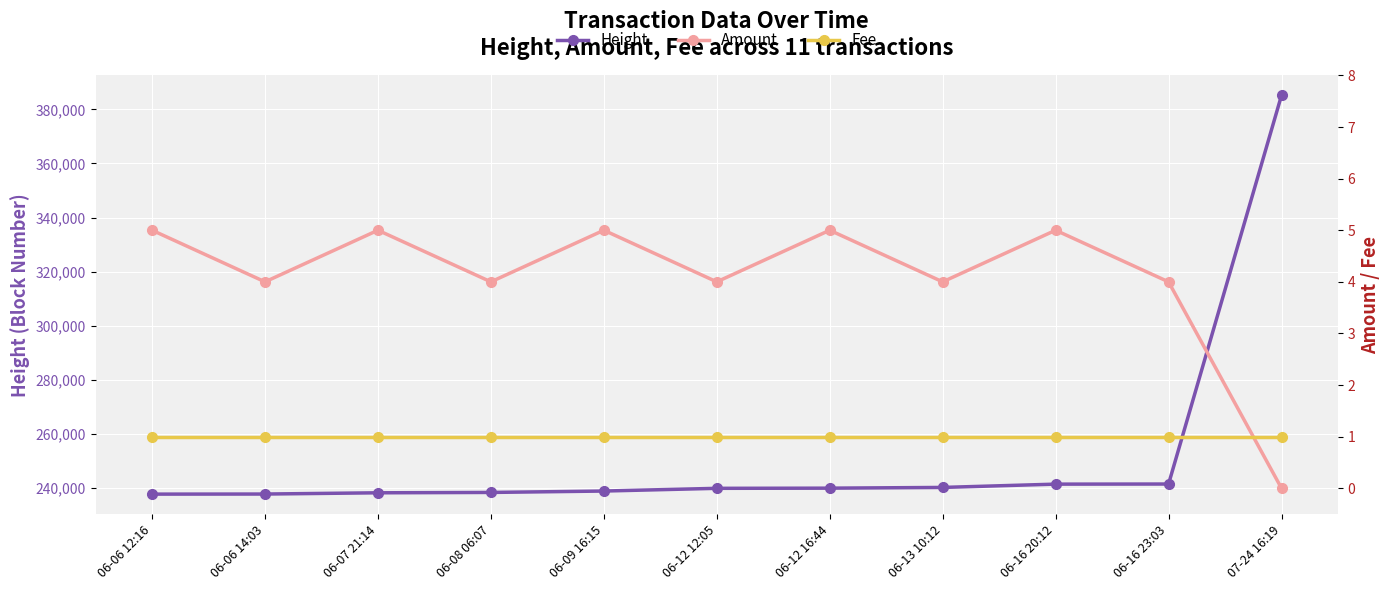

Between 06-06 12:16 and 06-07 21:14, which series saw the biggest shift?

Height